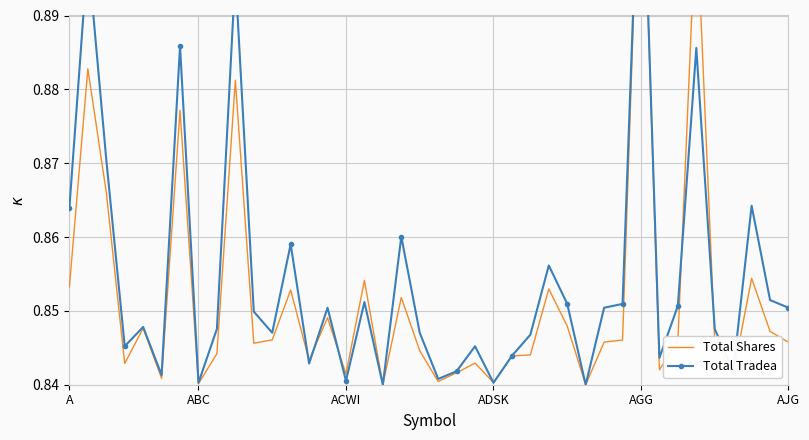

The value of Total Tradea at 26 is 0.4. True or false?

False